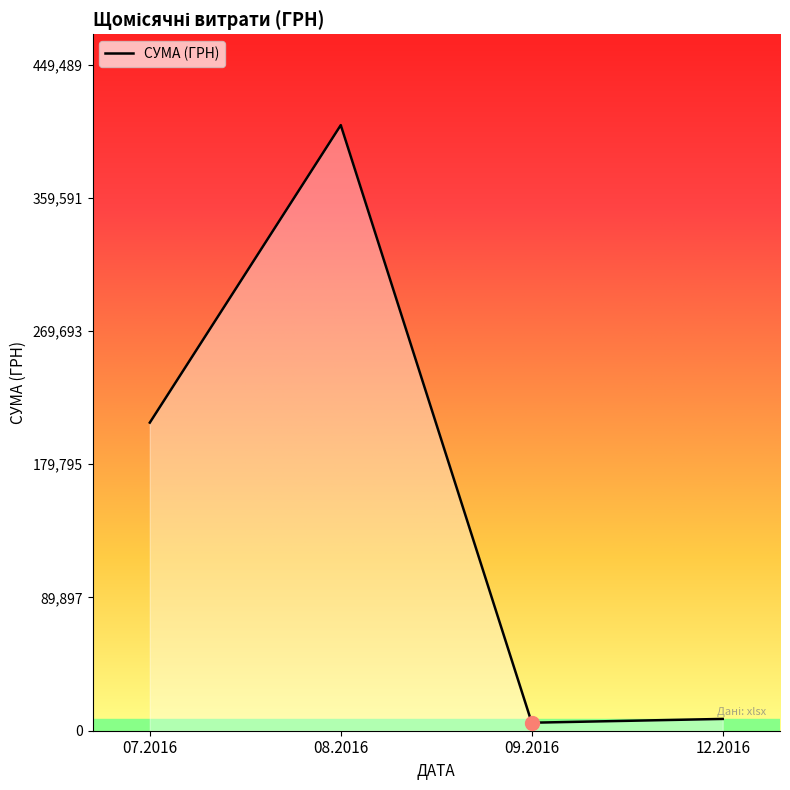

At which category does the data reach its first local peak?

08.2016